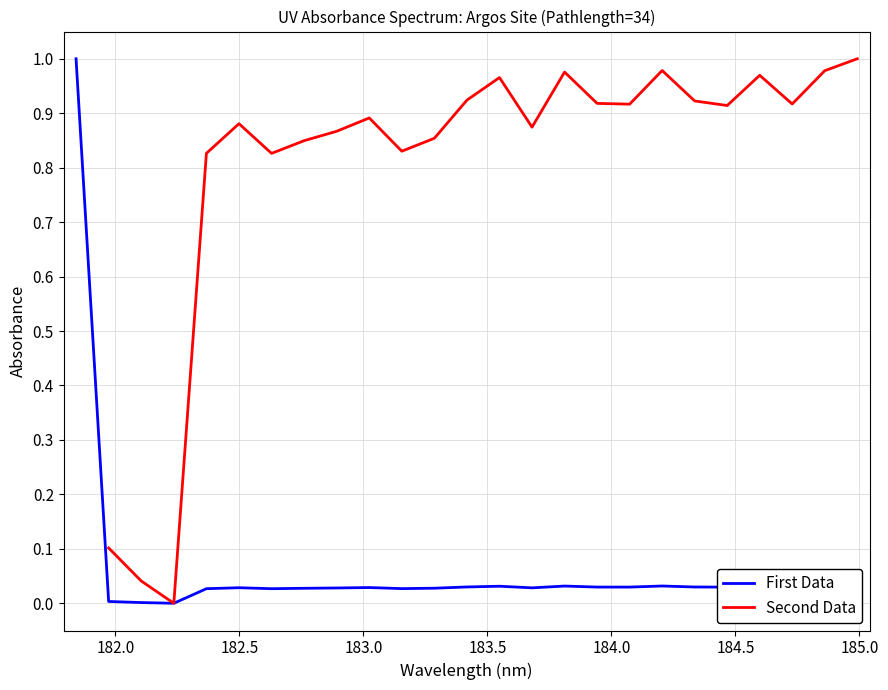

What is the highest value of the First Data series?

1.0